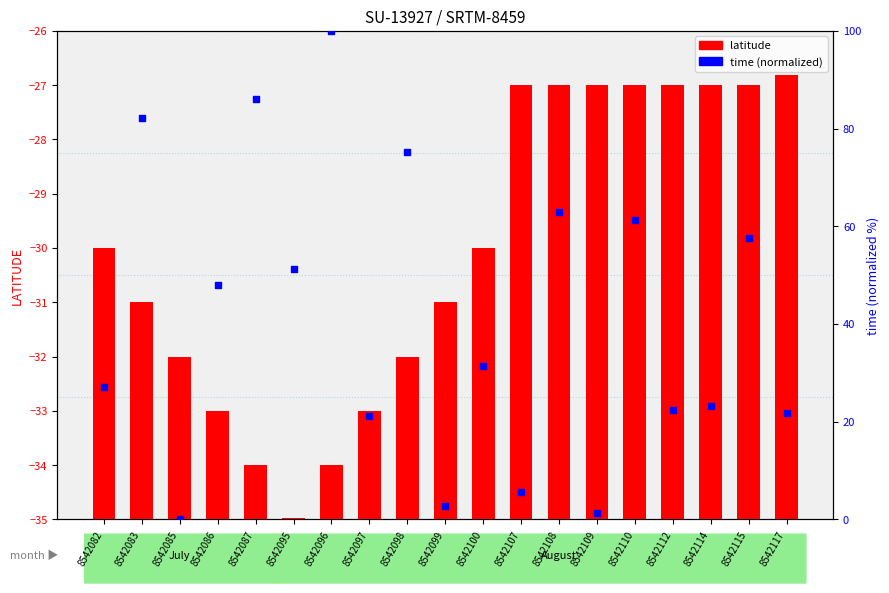

What is the change in value from 8542099 to 8542107?

+2.9